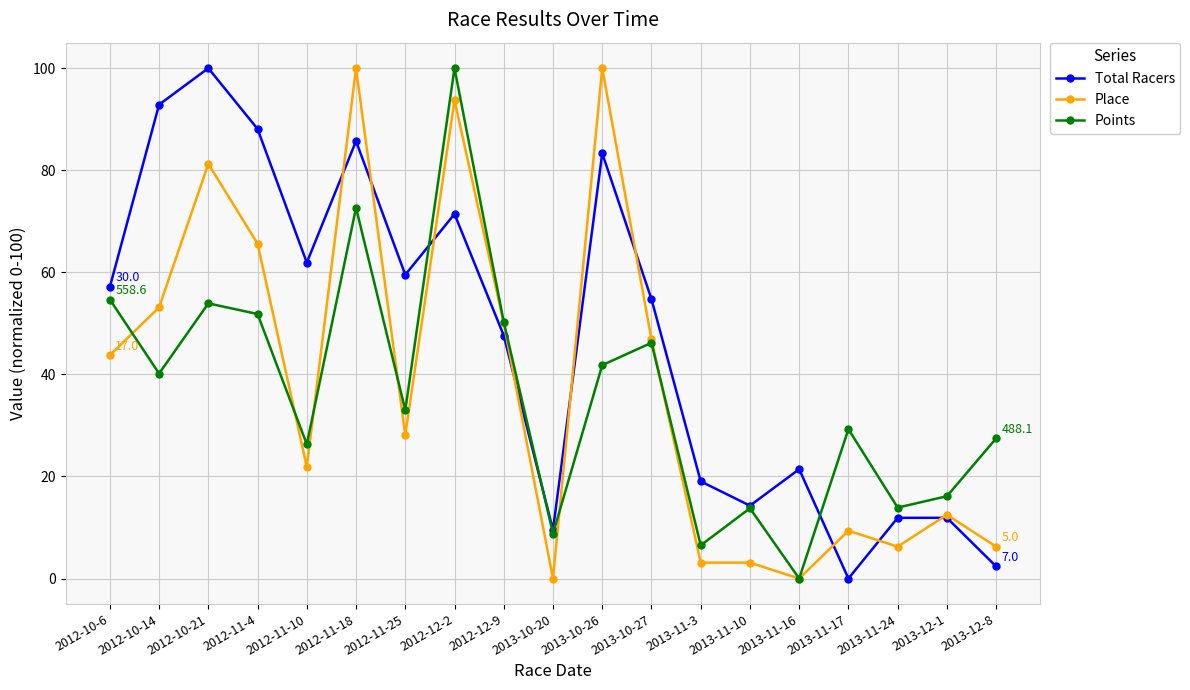

What is the spread (max minus min) of values at 2012-12-2?

28.6